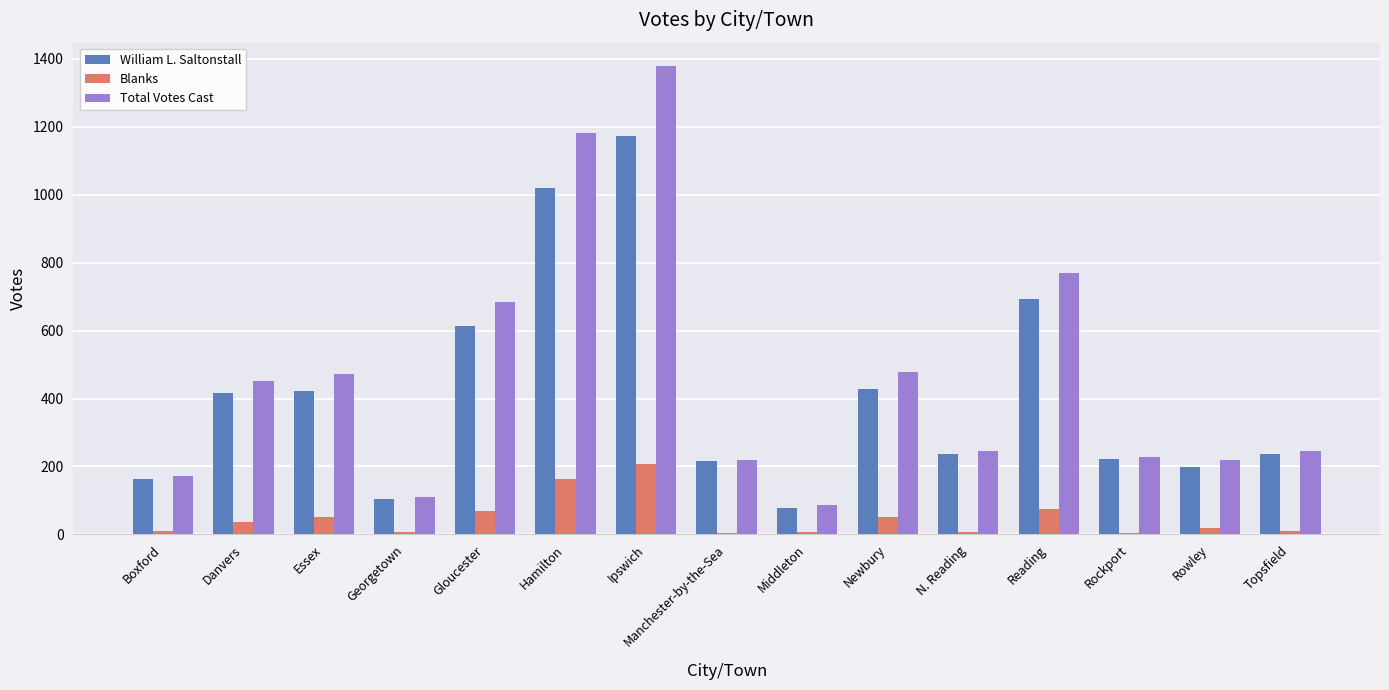

Which category has the highest value in the William L. Saltonstall series?

Ipswich